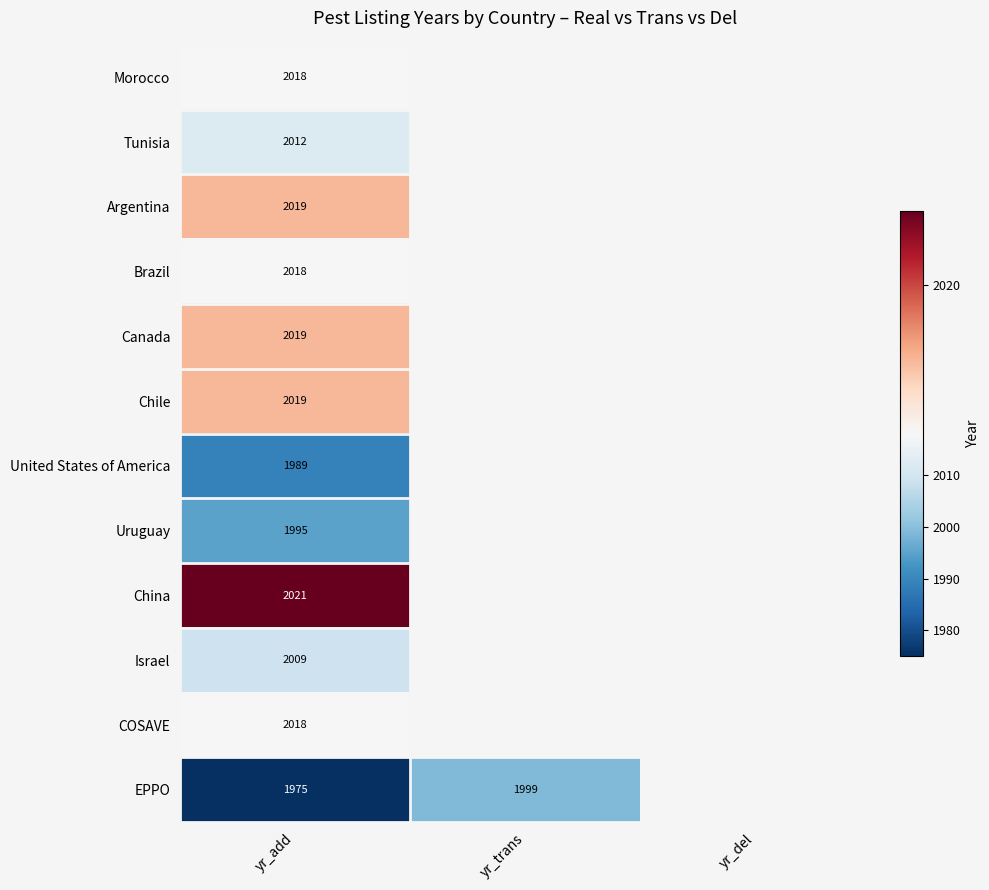

What is the difference between the highest and lowest values at yr_add?

46